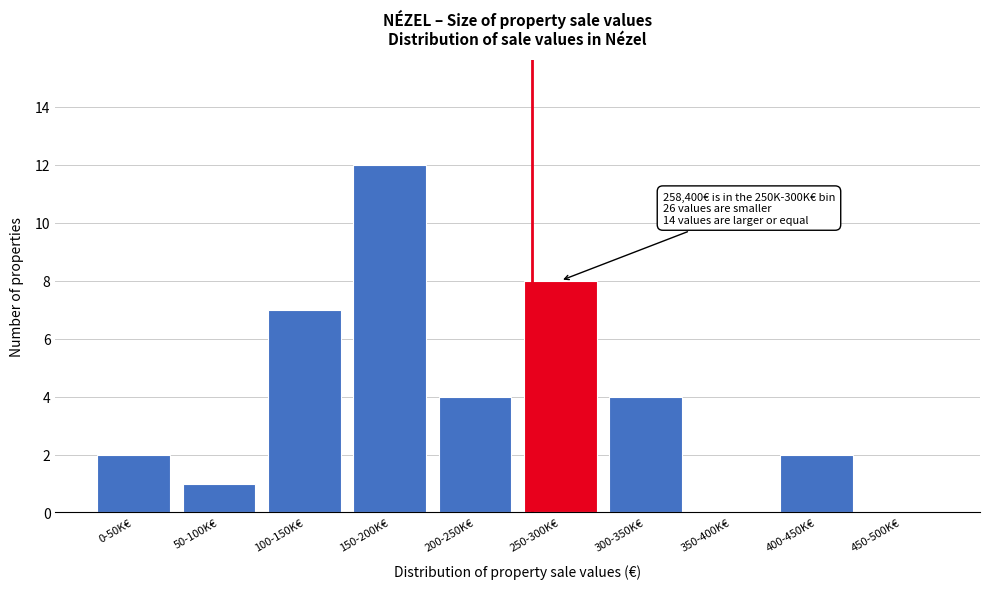

Reading left to right, transcribe all the data shown in this chart.

0-50K€=2	50-100K€=1	100-150K€=7	150-200K€=12	200-250K€=4	250-300K€=8	300-350K€=4	350-400K€=0	400-450K€=2	450-500K€=0